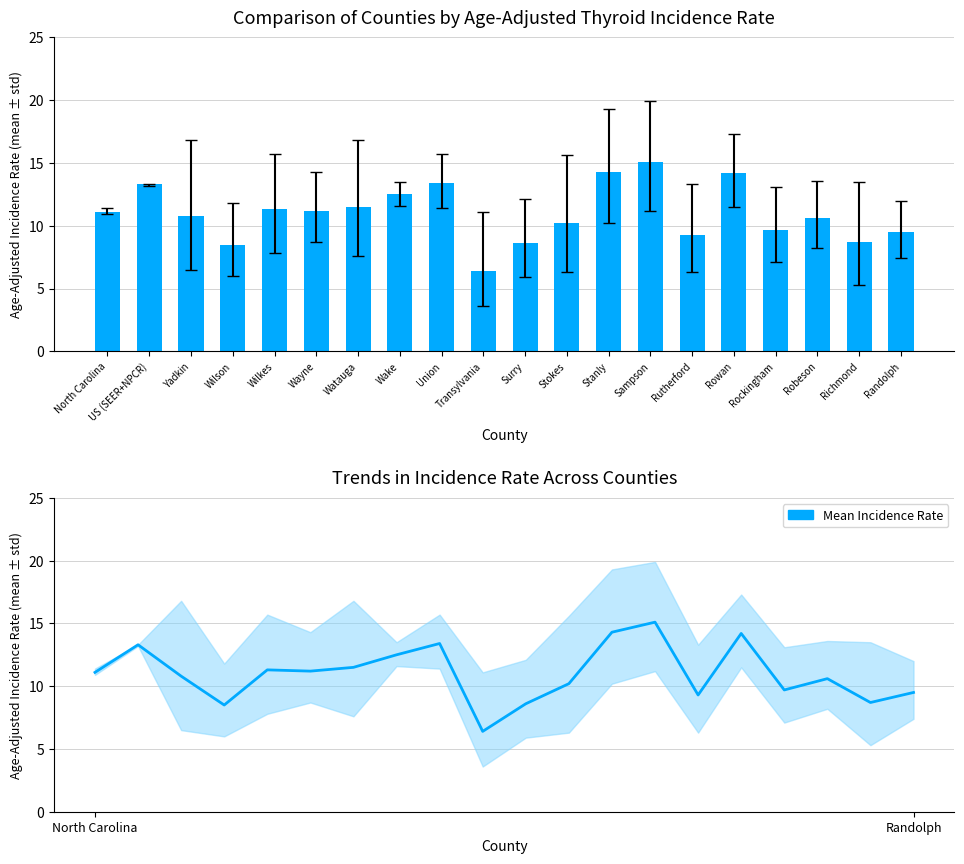

What is the label of the 11th bar from the left?

Surry